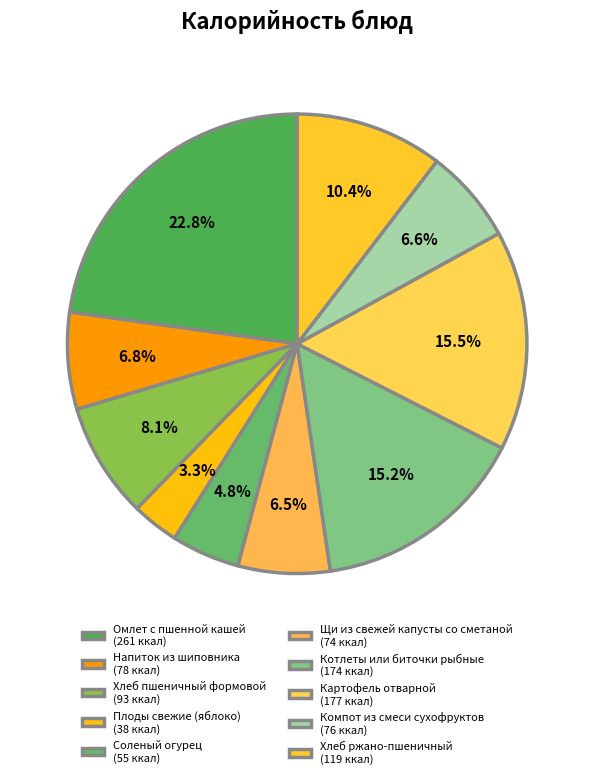

Count the number of slices in the pie.

10